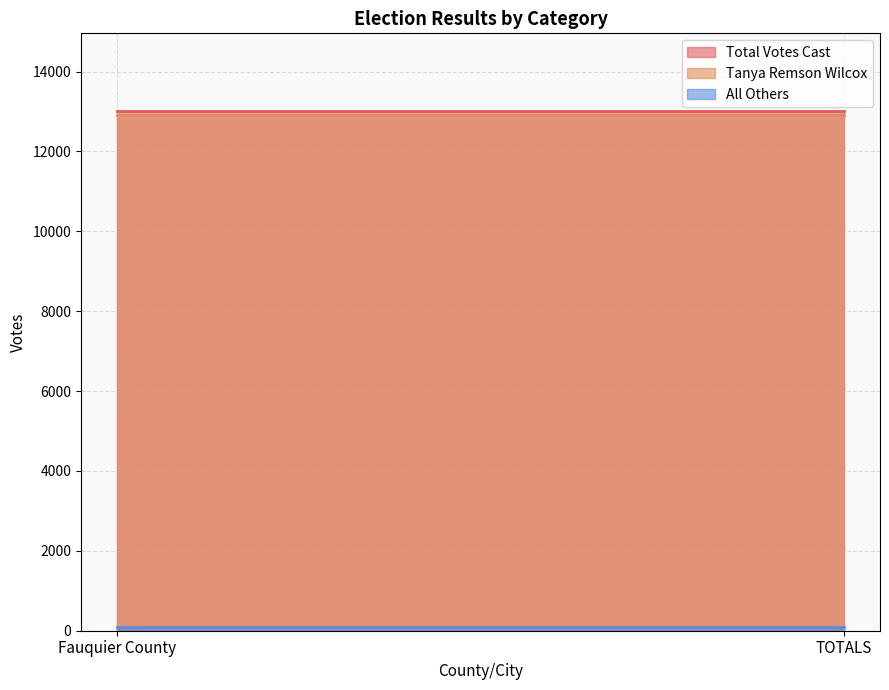

How many lines are shown in the chart?

3